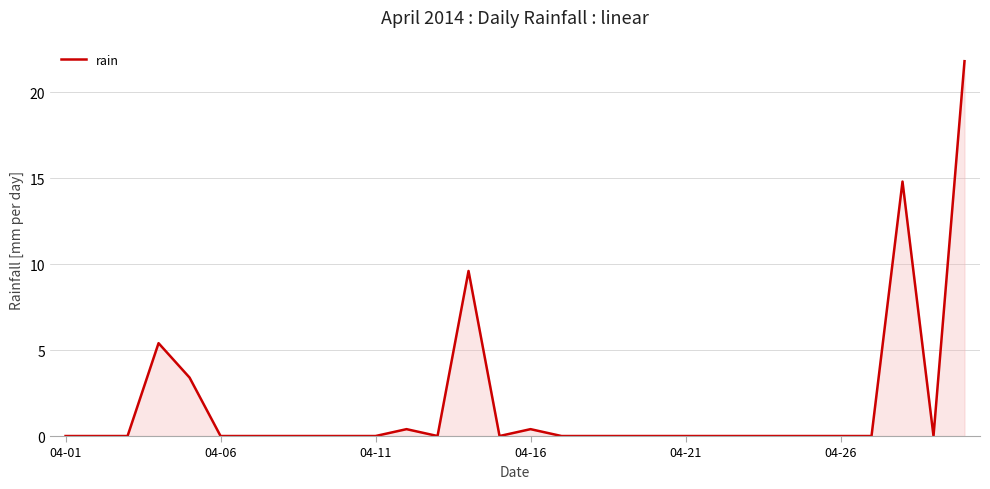

What is the maximum value shown in the chart?

21.8